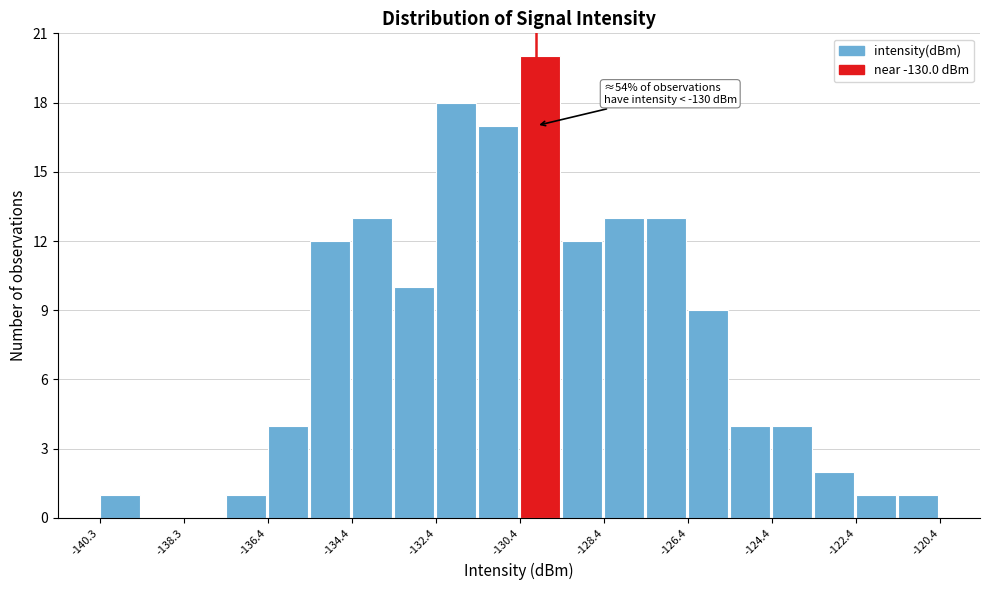

Over which range of the x-axis is the bar tallest?

-130.4 to -129.4